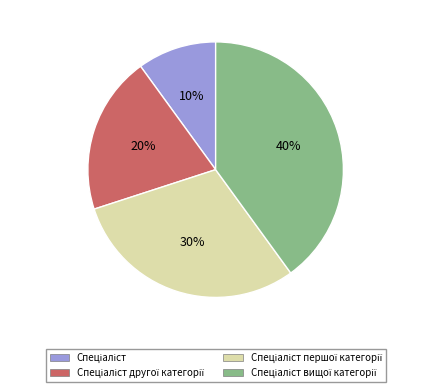

Is there a majority slice in this chart?

No